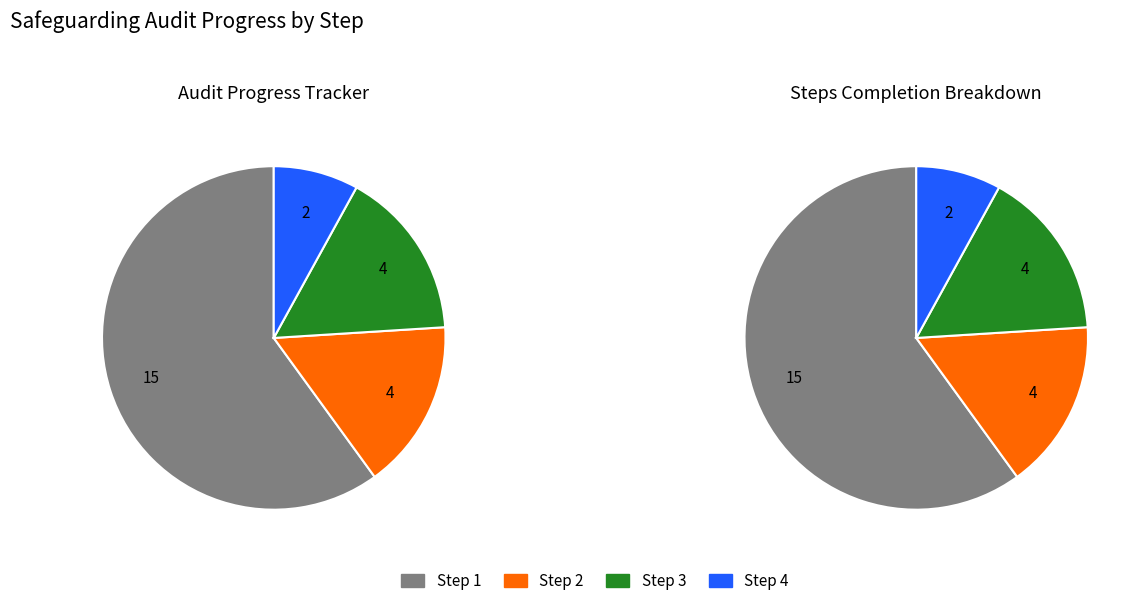

To the nearest percent, what percentage of the pie is Step 4?

8%